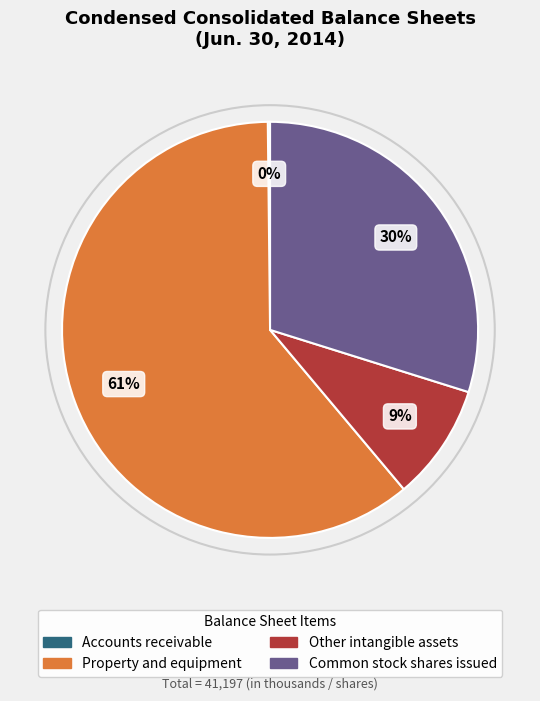

Do Common stock shares issued and Property and equipment together represent more than half of the pie?

Yes